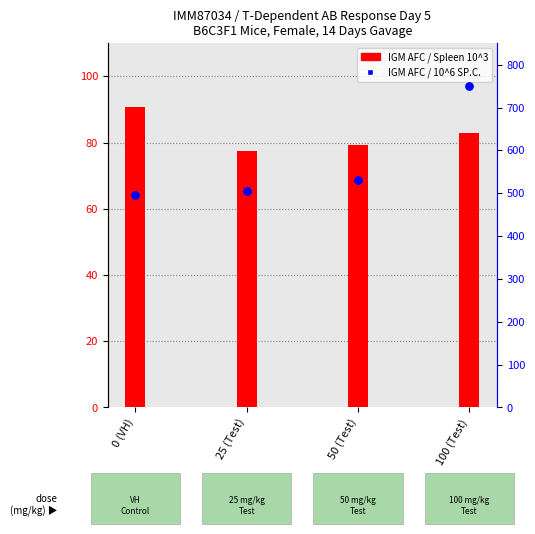

At which category is the sum across all series the highest?

100 (Test)